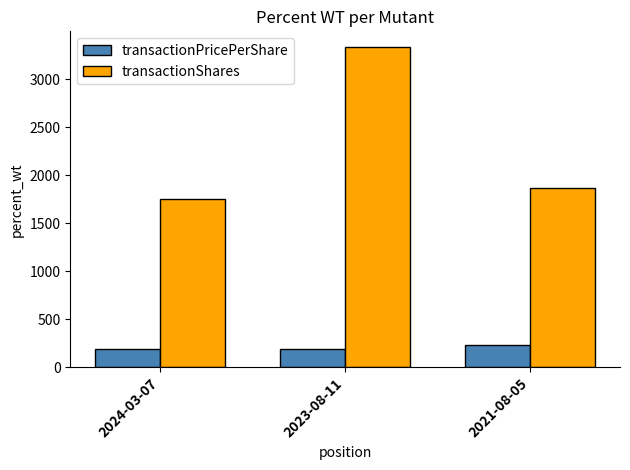

How many groups of bars are there?

3